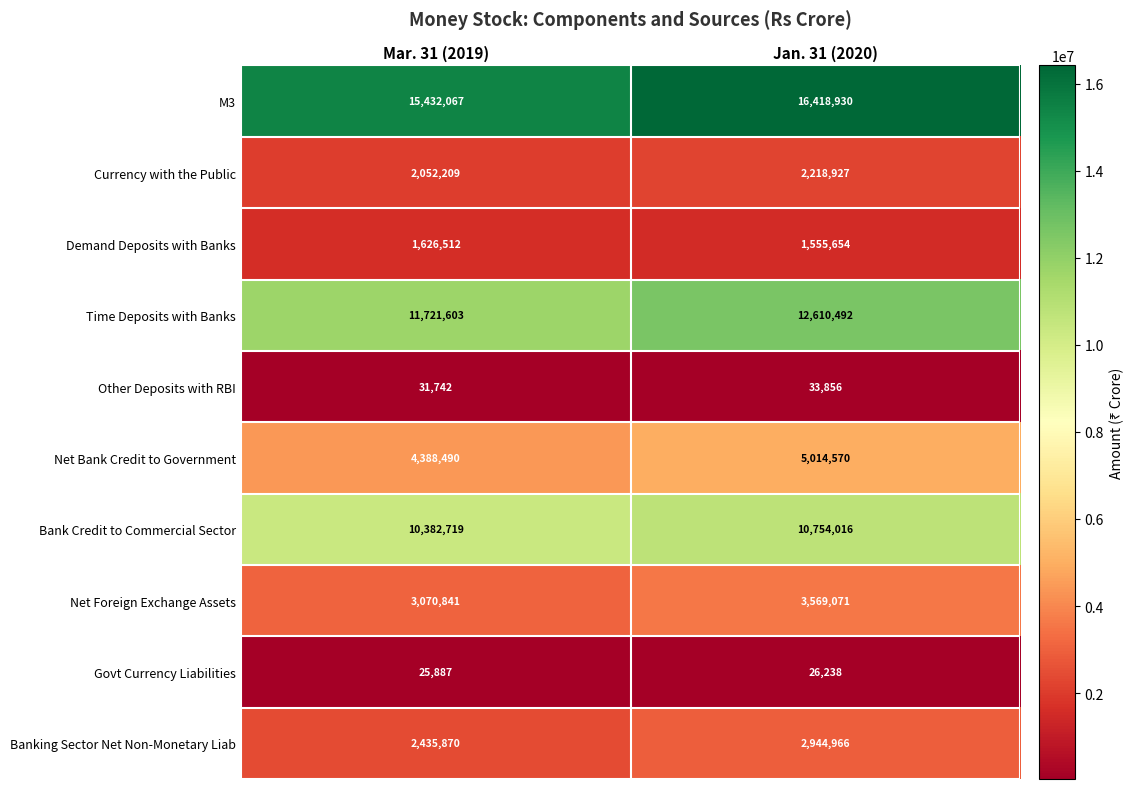

Which series changed the most between Mar. 31 (2019) and Jan. 31 (2020)?

M3